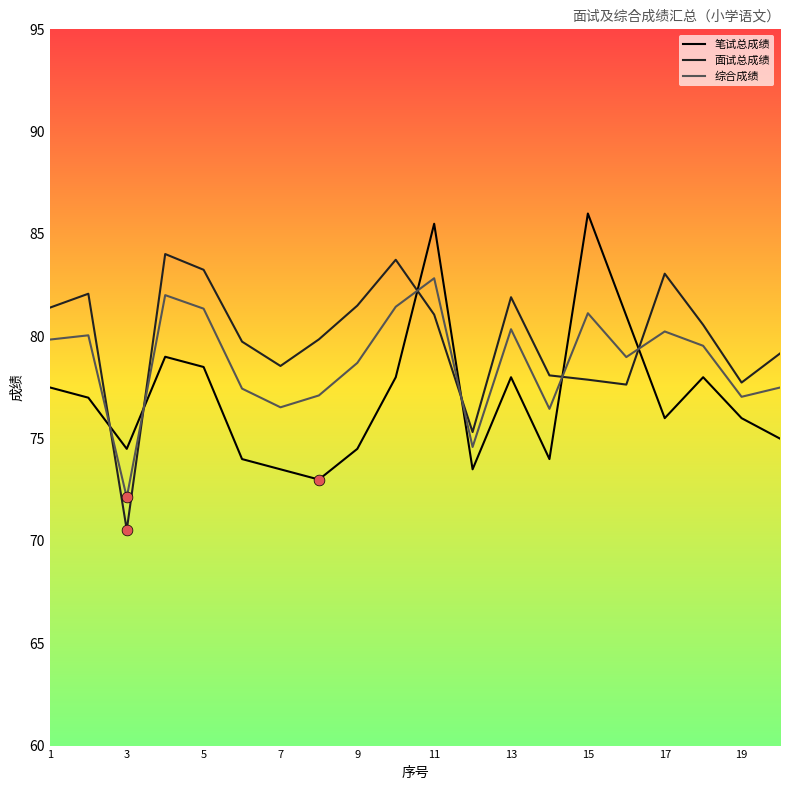

True or false: 面试总成绩 and 笔试总成绩 cross at least once.

True